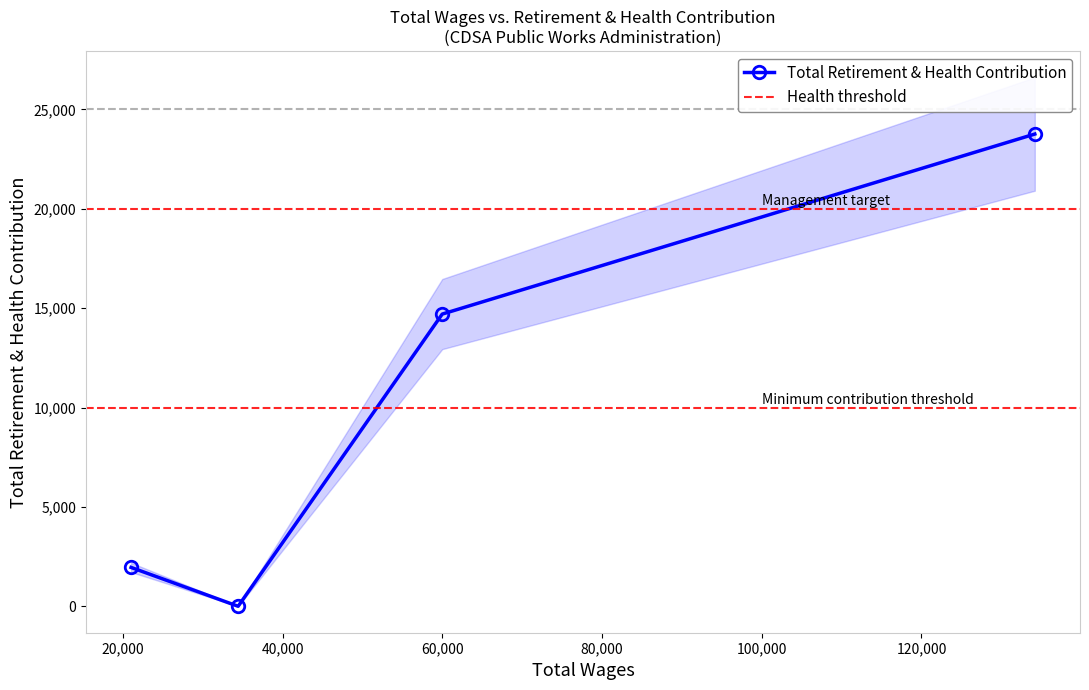

How many interior local valleys does the Total Retirement & Health Contribution series have?

1